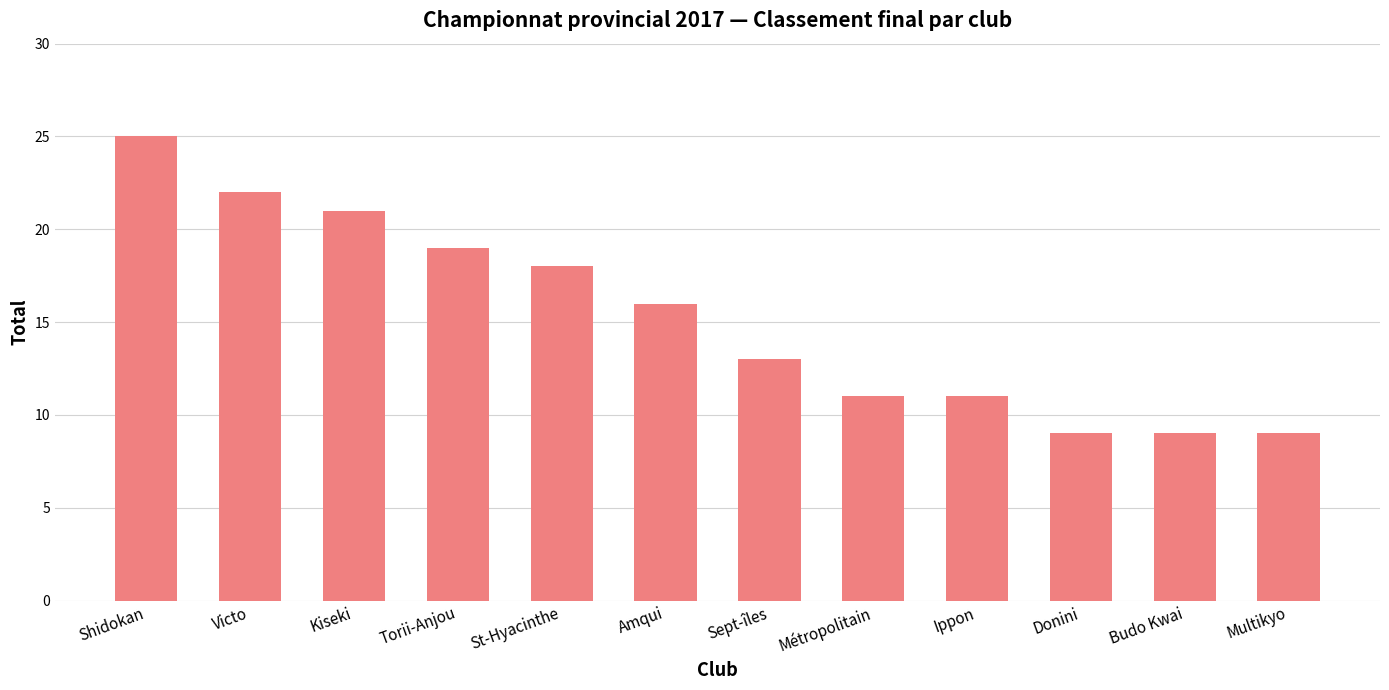

Which has a higher value, Amqui or Shidokan?

Shidokan